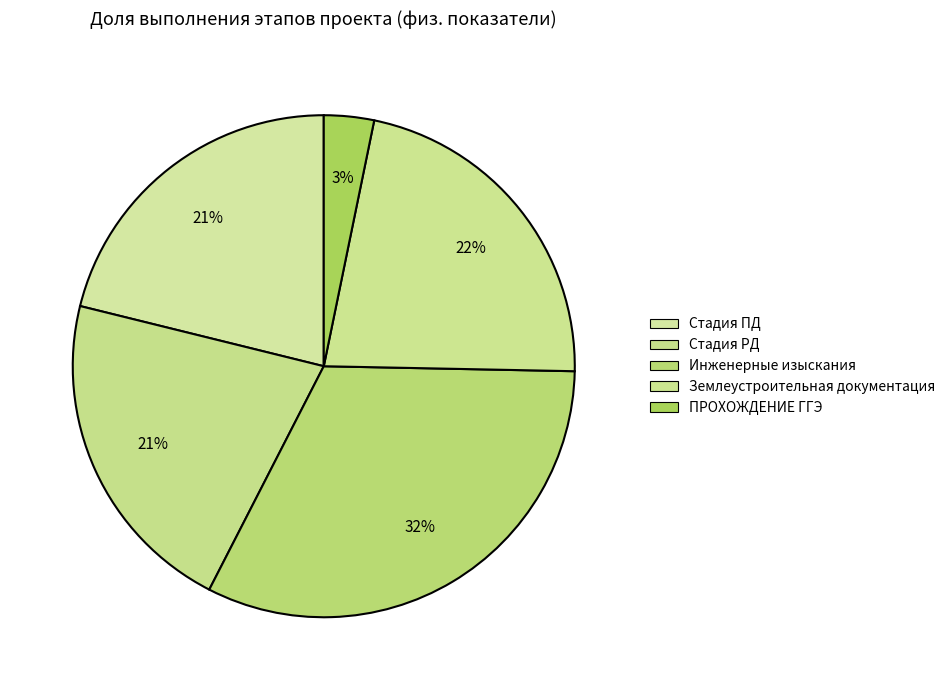

To the nearest percent, what is the combined percentage of Стадия РД and Стадия ПД?

42%